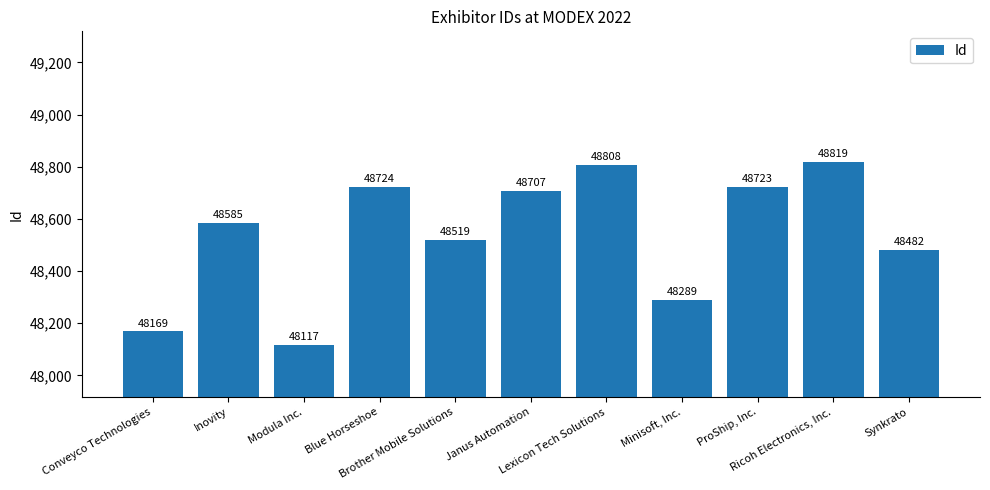

What is the difference between the maximum and second lowest values?

650